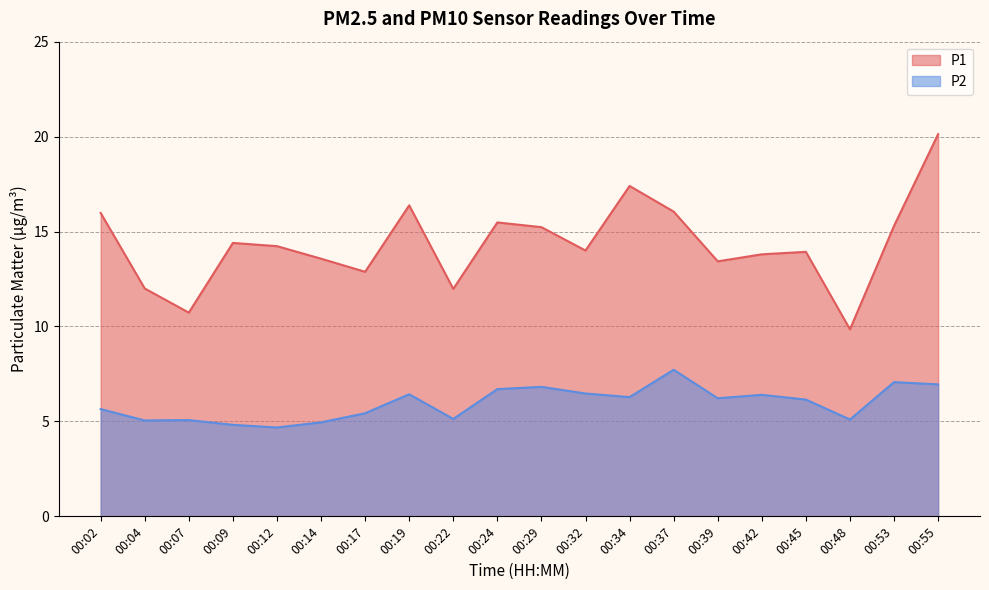

Is it true that P2 equals 8.8 at 00:42?

False